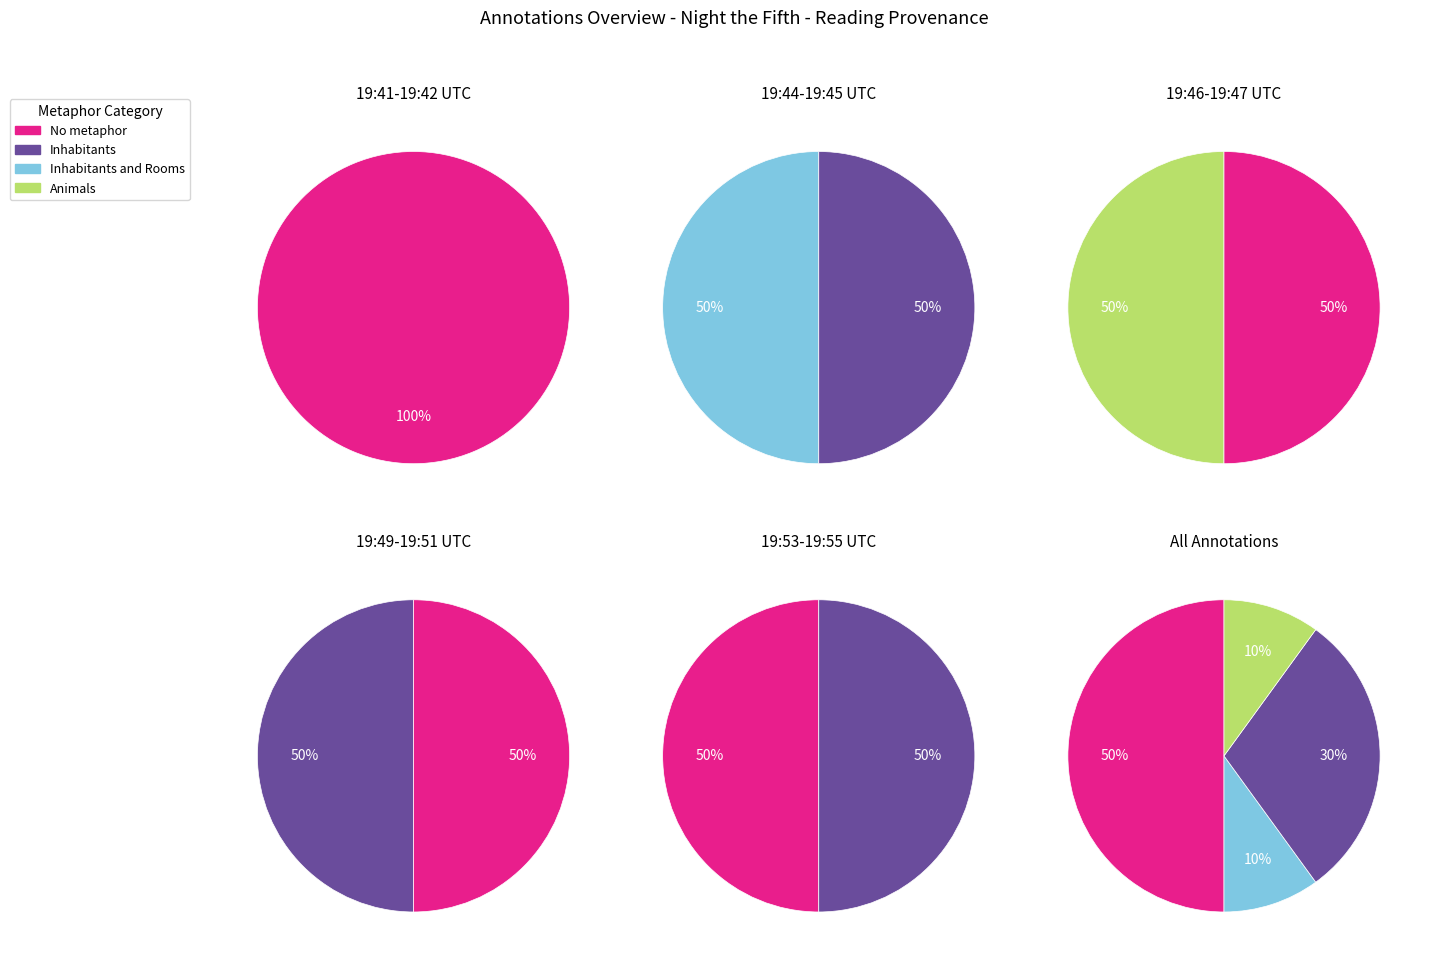

Is the sum of 2013-06-10 19:47:55 UTC and 2013-06-10 19:44:05 UTC greater than half?

No